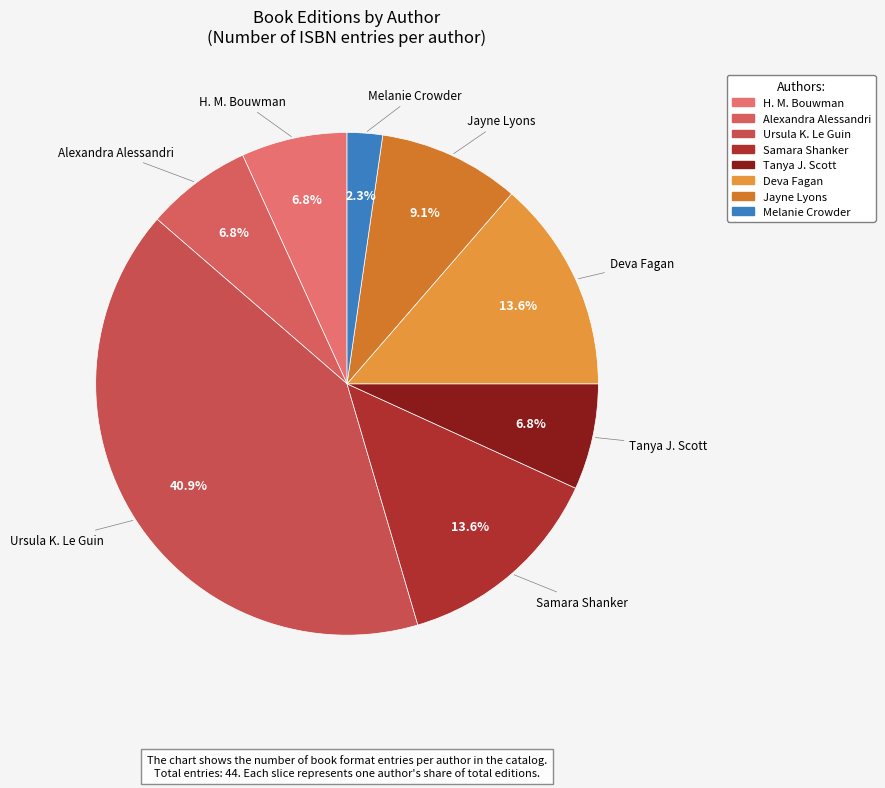

True or false: H. M. Bouwman accounts for 7% of the total.

True